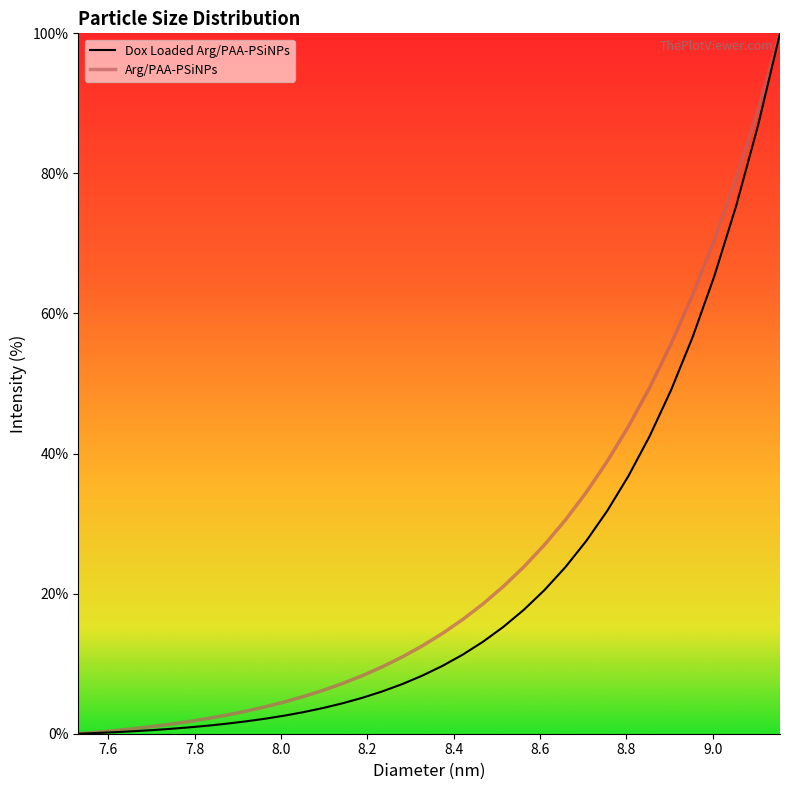

What is the maximum value for Dox Loaded Arg/PAA-PSiNPs?

100.0